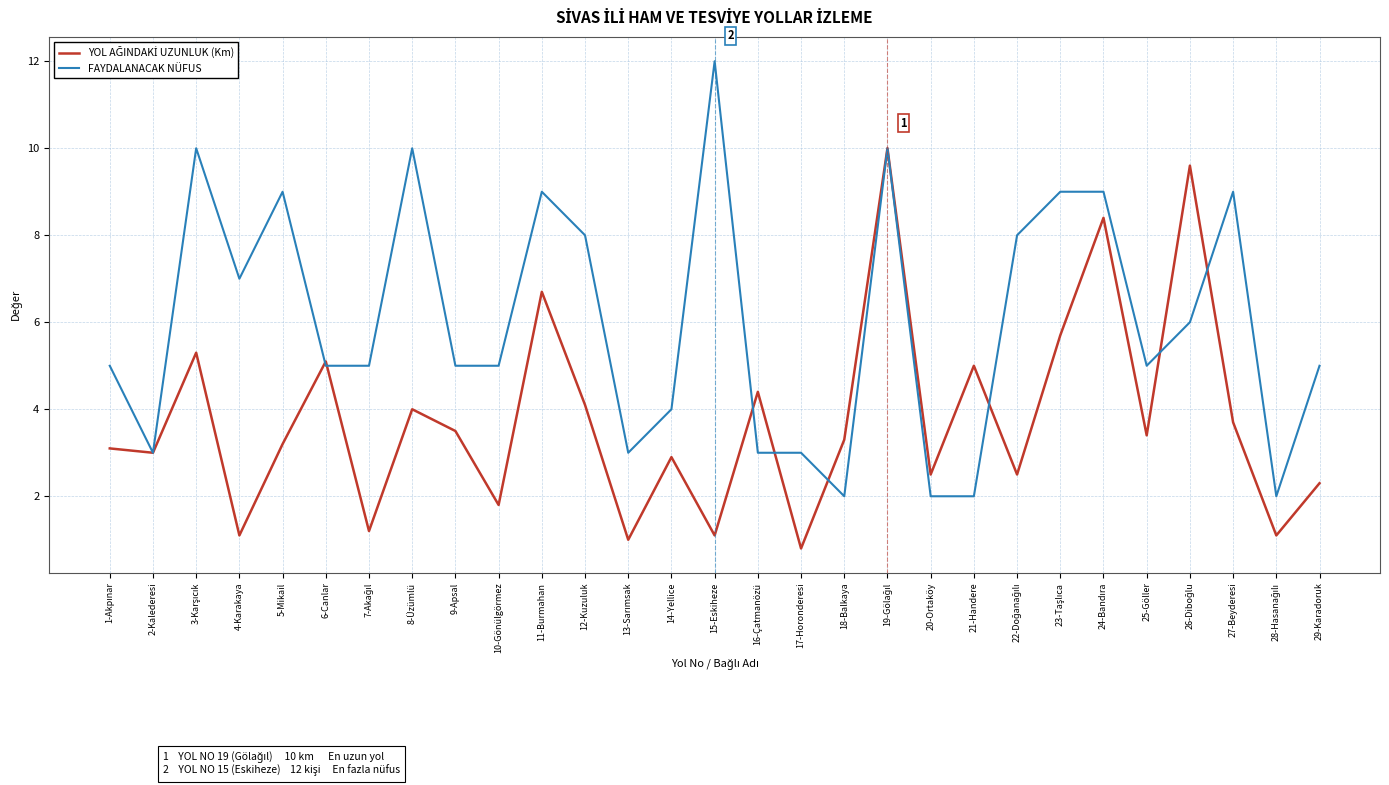

What is the approximate value of FAYDALANACAK NÜFUS at 18-Balkaya?

2.0